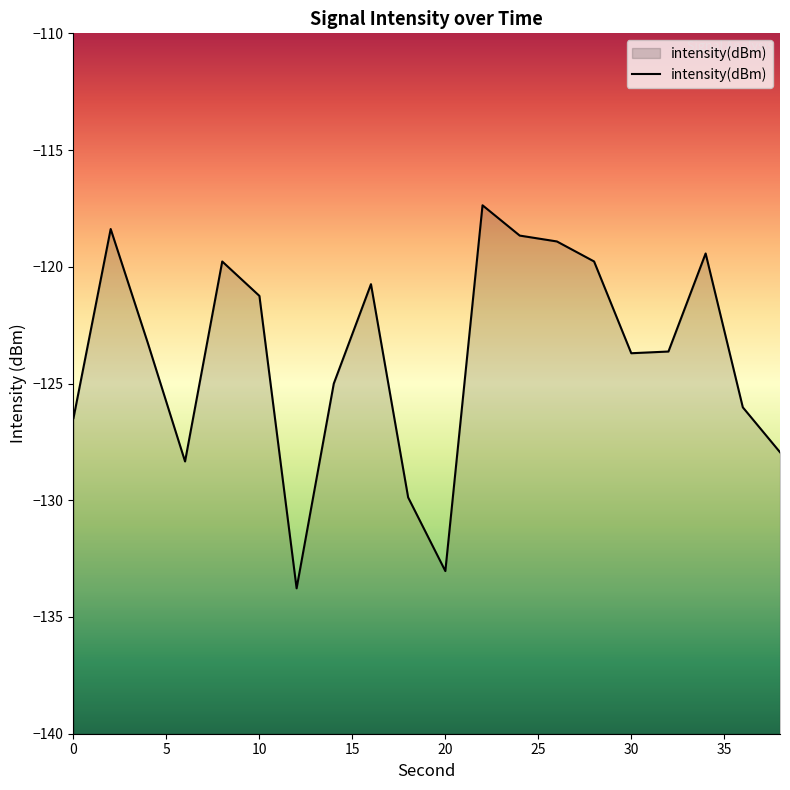

What is the difference between the maximum and minimum values?

16.4